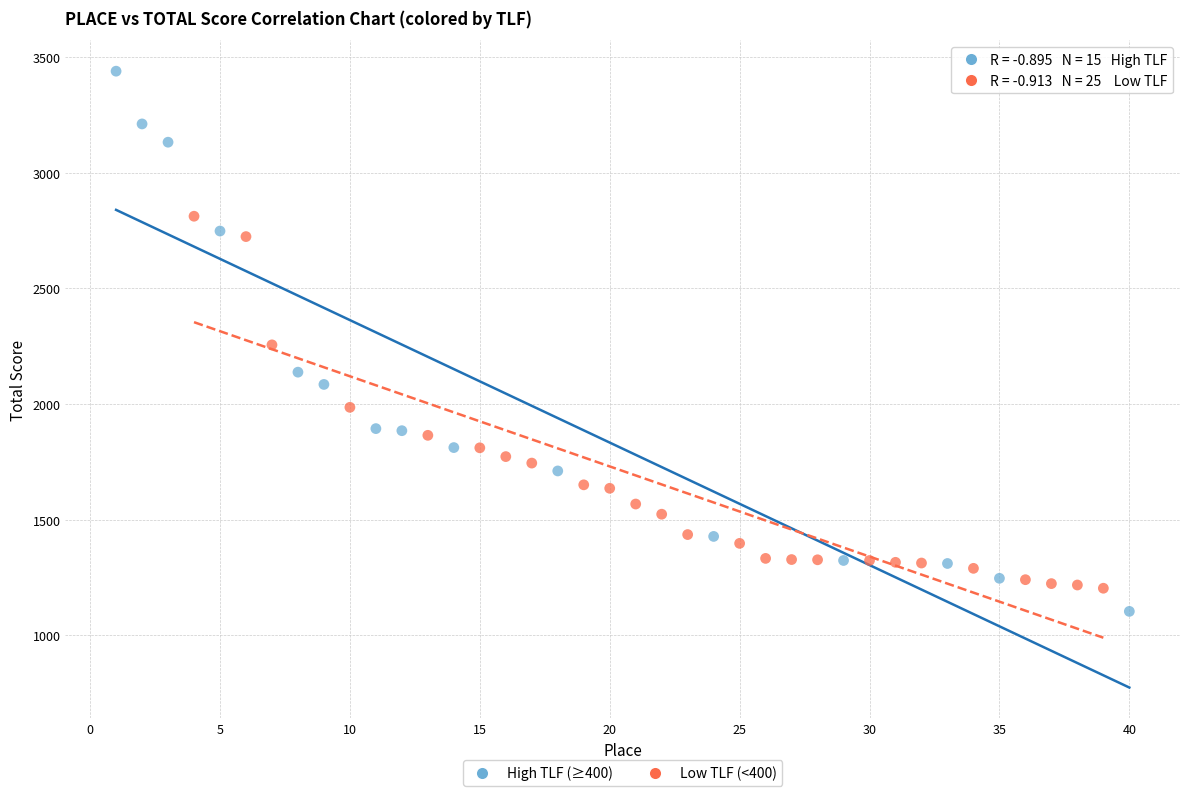

Which series reaches the minimum Y coordinate?

High TLF (≥400)